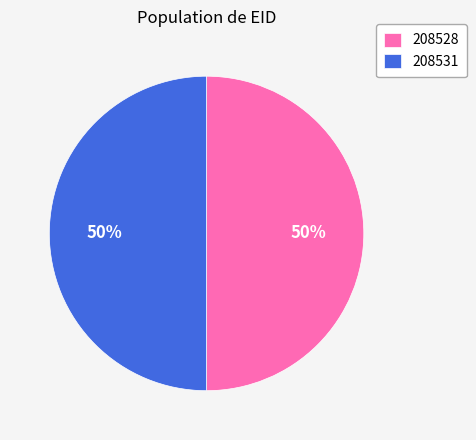

What percentage is the 208528 slice, to the nearest percent?

50%